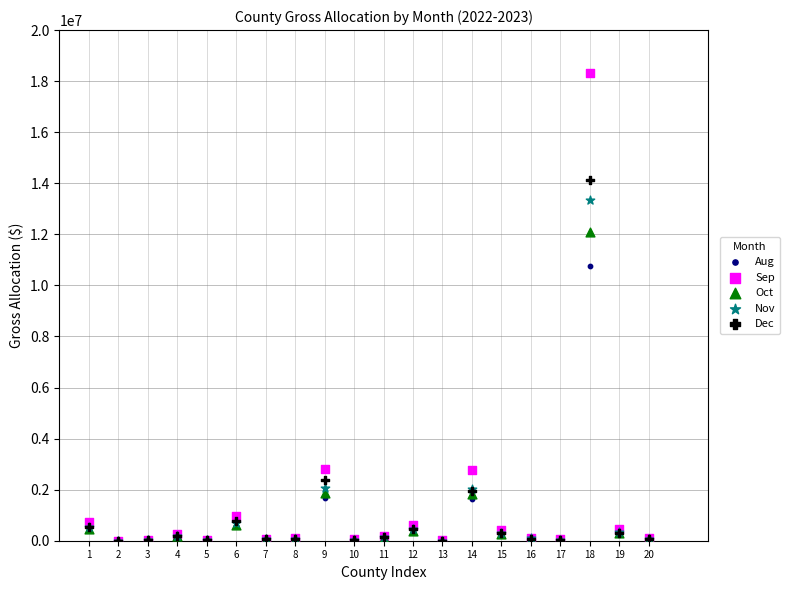

What are all the series names shown in the legend?

Aug, Sep, Oct, Nov, Dec